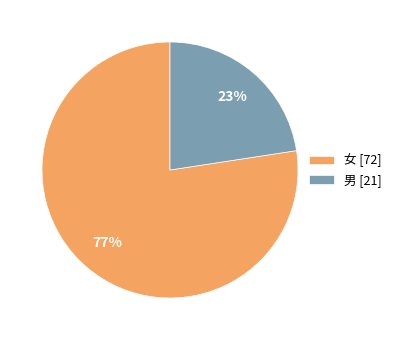

Which has a higher value, 男 or 女?

女